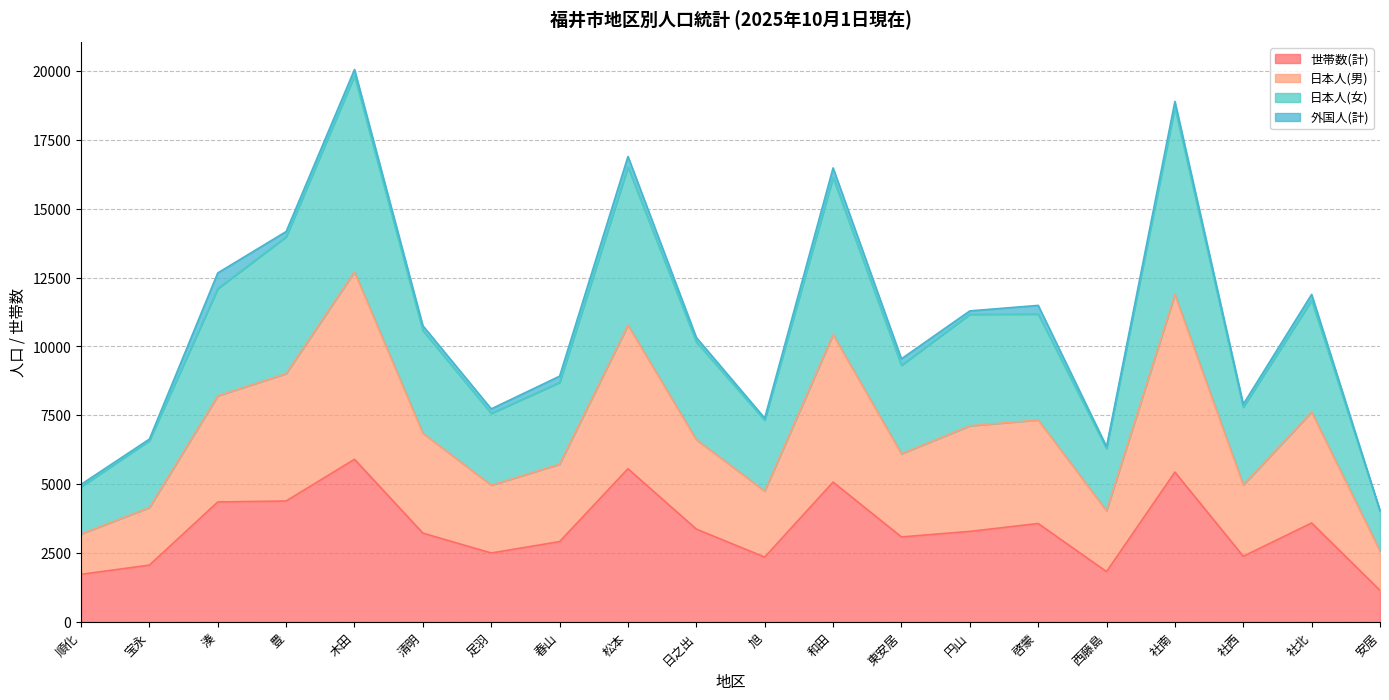

True or false: 日本人(男) and 日本人(女) intersect in this chart.

False